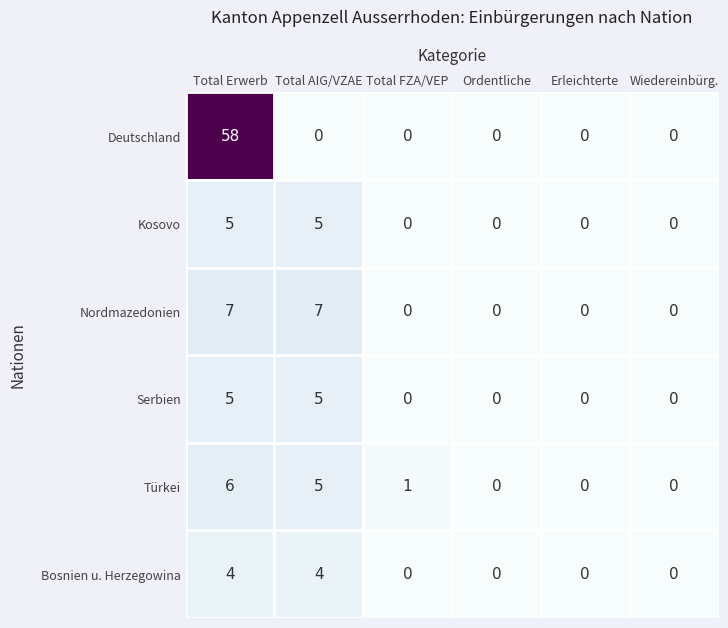

Between Total Erwerb and Total AIG/VZAE, which series saw the biggest shift?

Deutschland